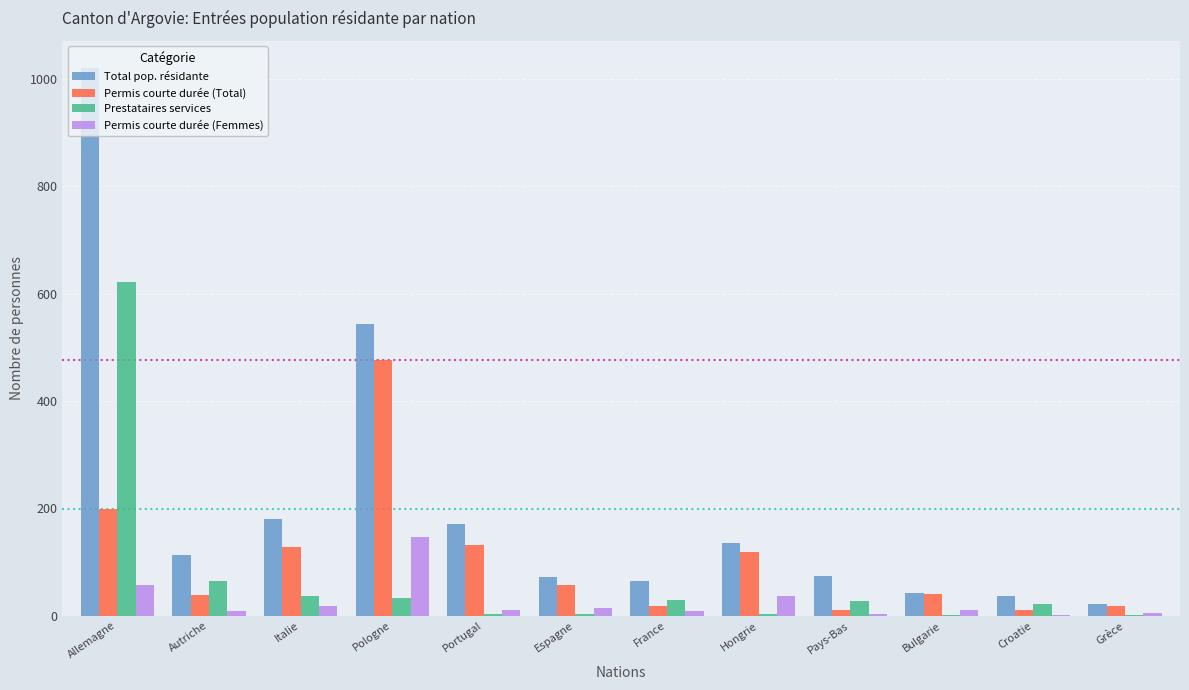

What is the spread (max minus min) of values at Grèce?

20